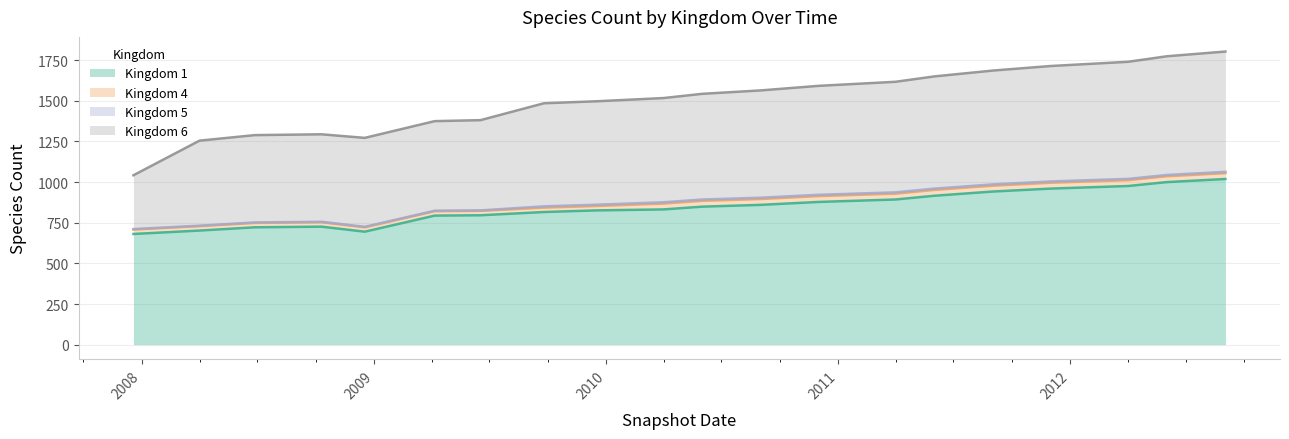

How many lines are shown in the chart?

4